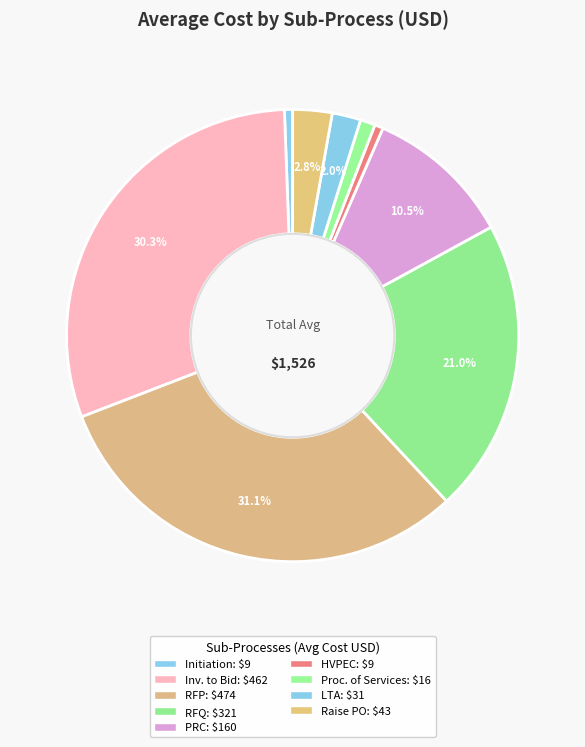

How many segments does this pie chart have?

9